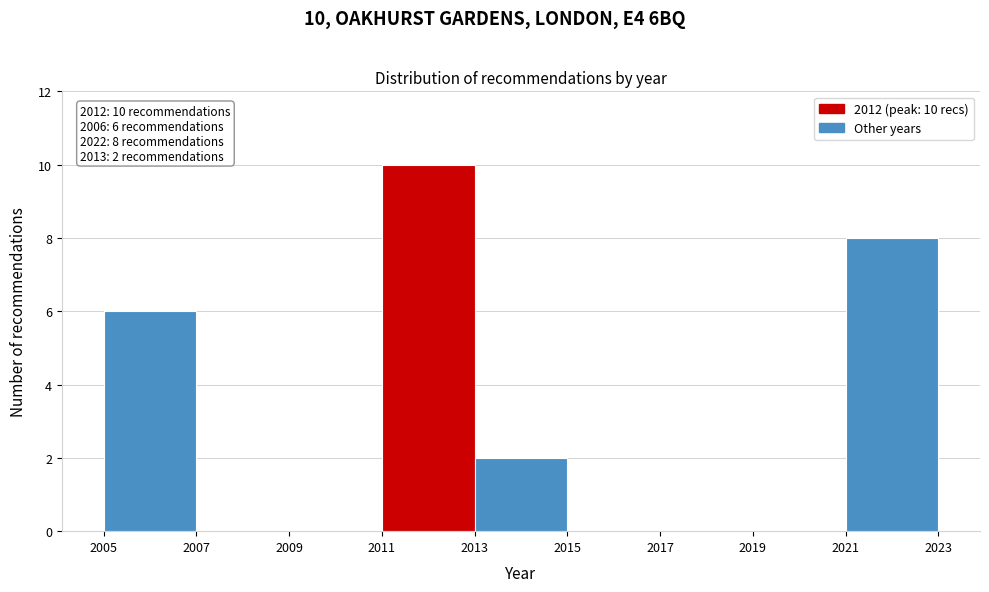

Which range on the x-axis has the tallest bar?

2011 to 2013